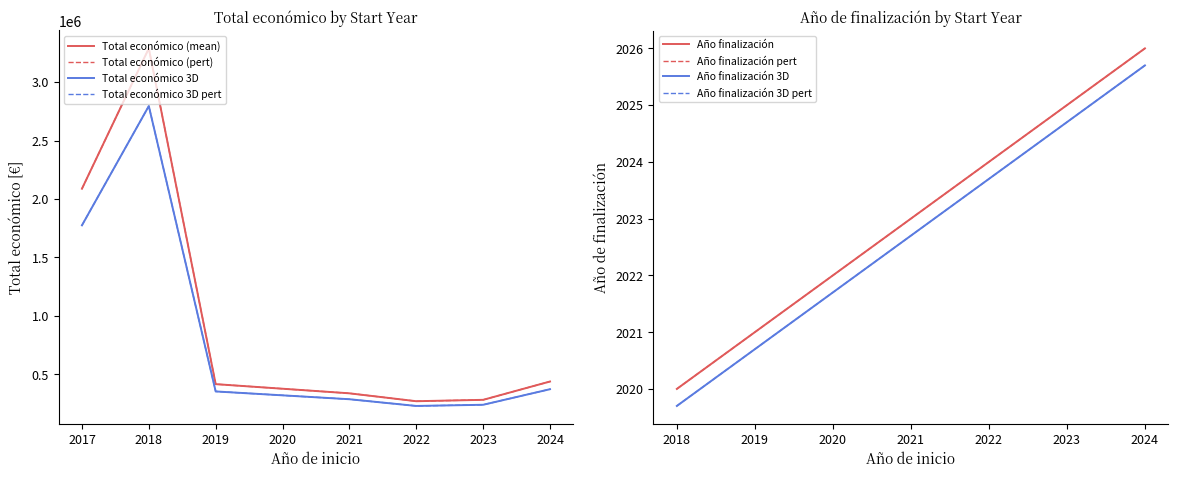

Does the chart display data point markers on the line(s)?

No